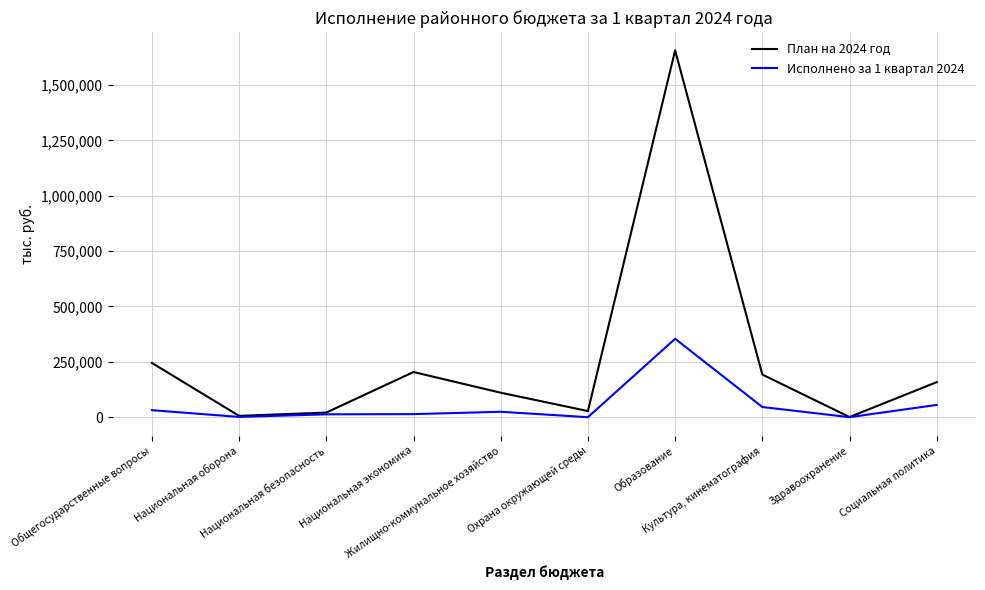

Rank the series by their average value, from lowest to highest.

Исполнено за 1 квартал 2024, План на 2024 год